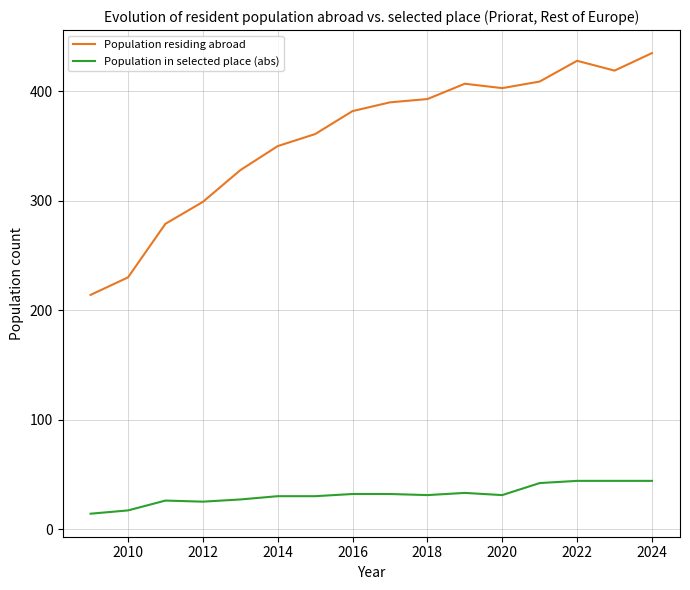

What is the difference between the maximum and second lowest values in the Population residing abroad series?

205